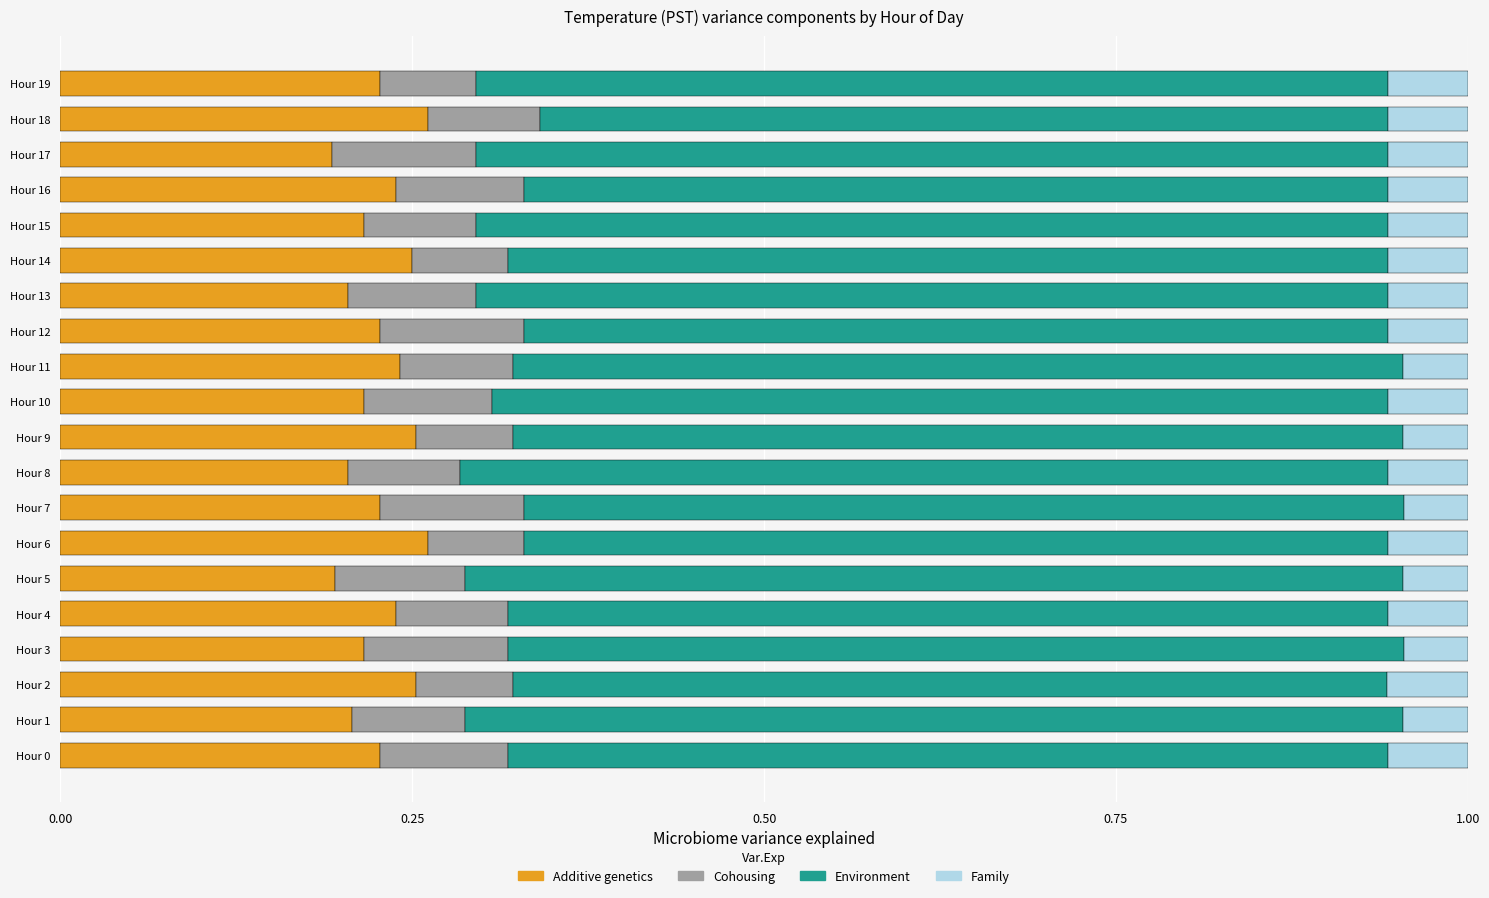

Is it true that Additive genetics equals 0.2 at Hour 8?

True